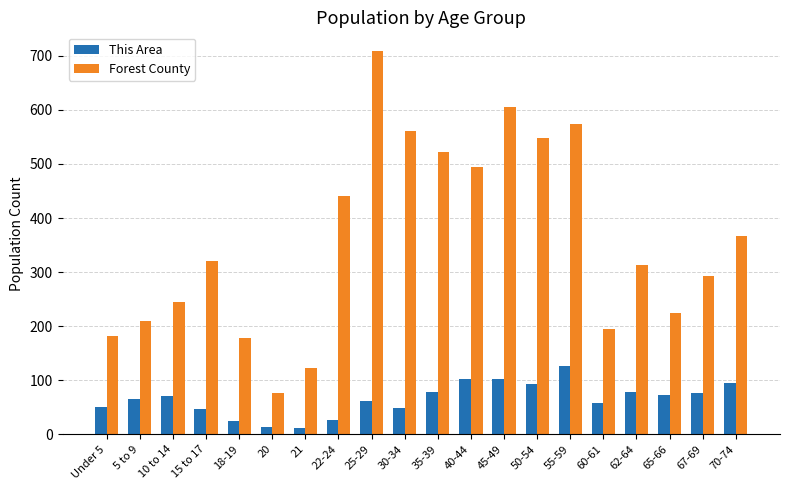

How many series are shown in this chart?

2